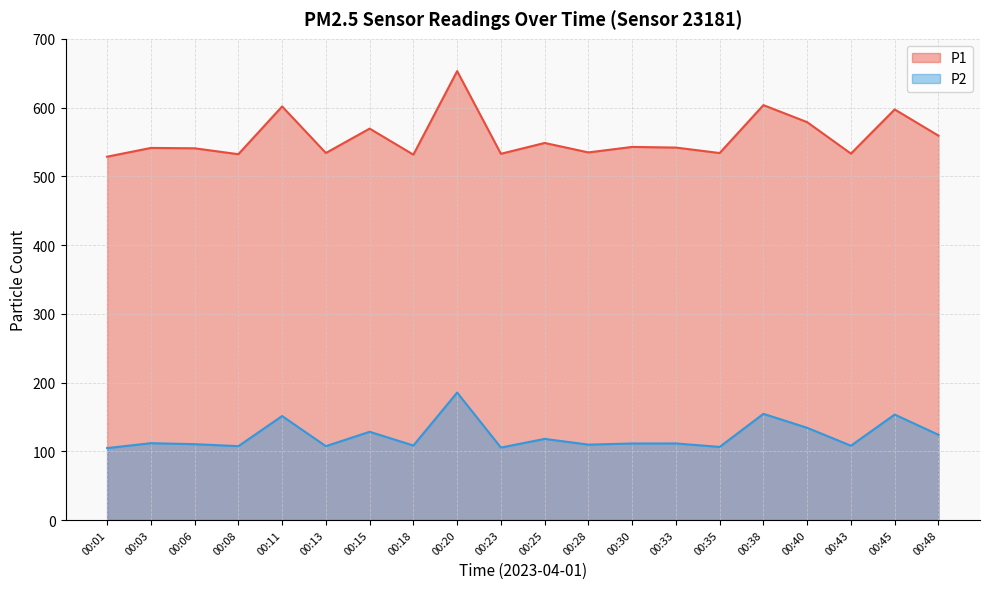

Does the chart display data point markers on the line(s)?

No